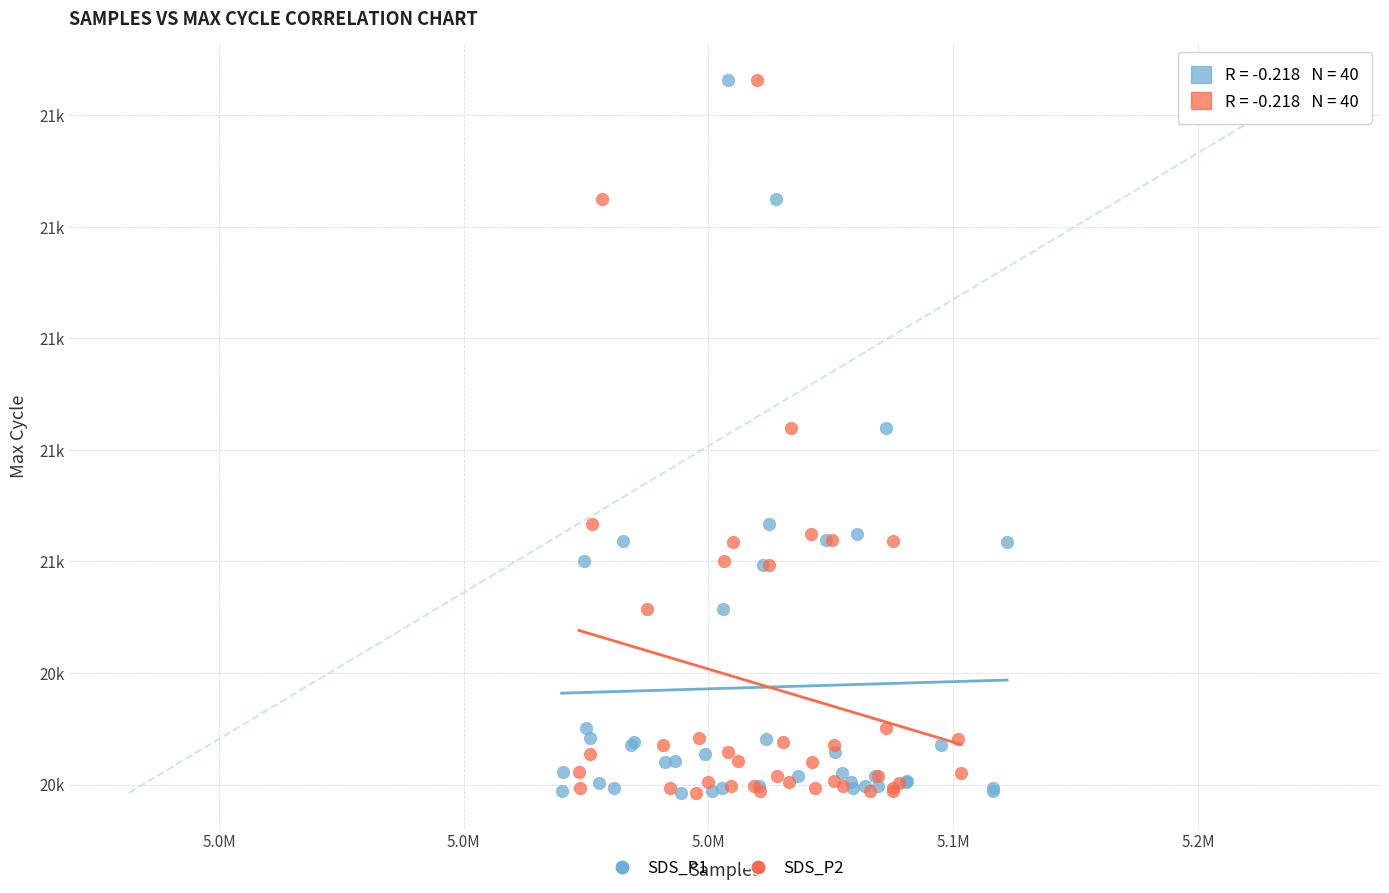

What are all the series names shown in the legend?

SDS_P1, SDS_P2